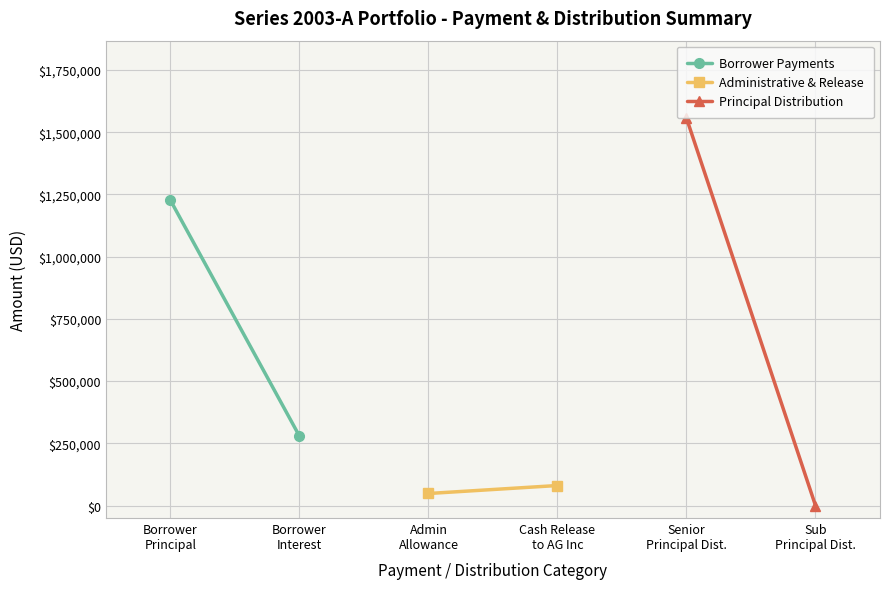

What is the label of the 2nd point from the left?

Borrower
Interest